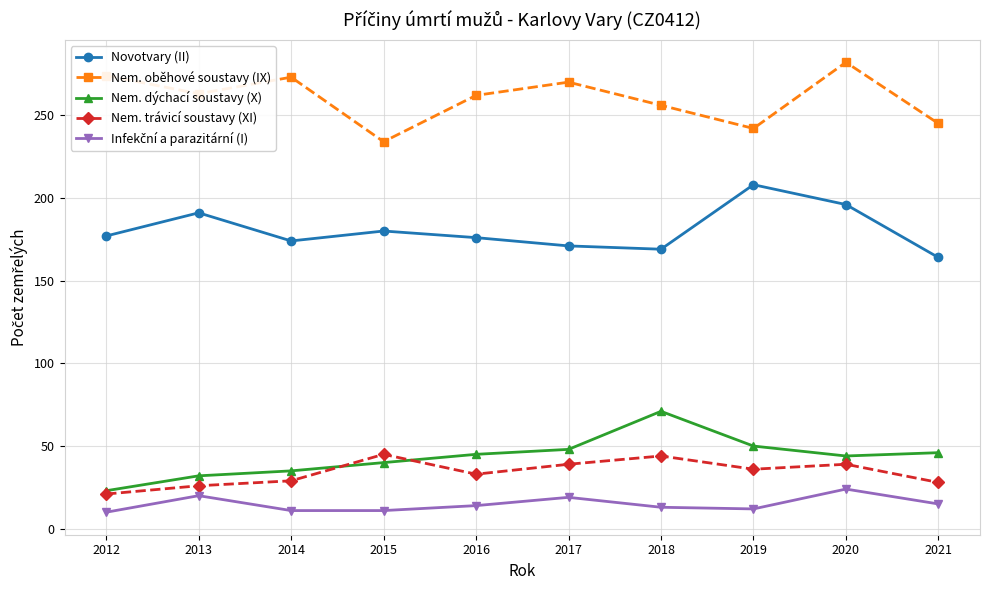

What is the value of the Novotvary (II) point at the 1st from the left?

177